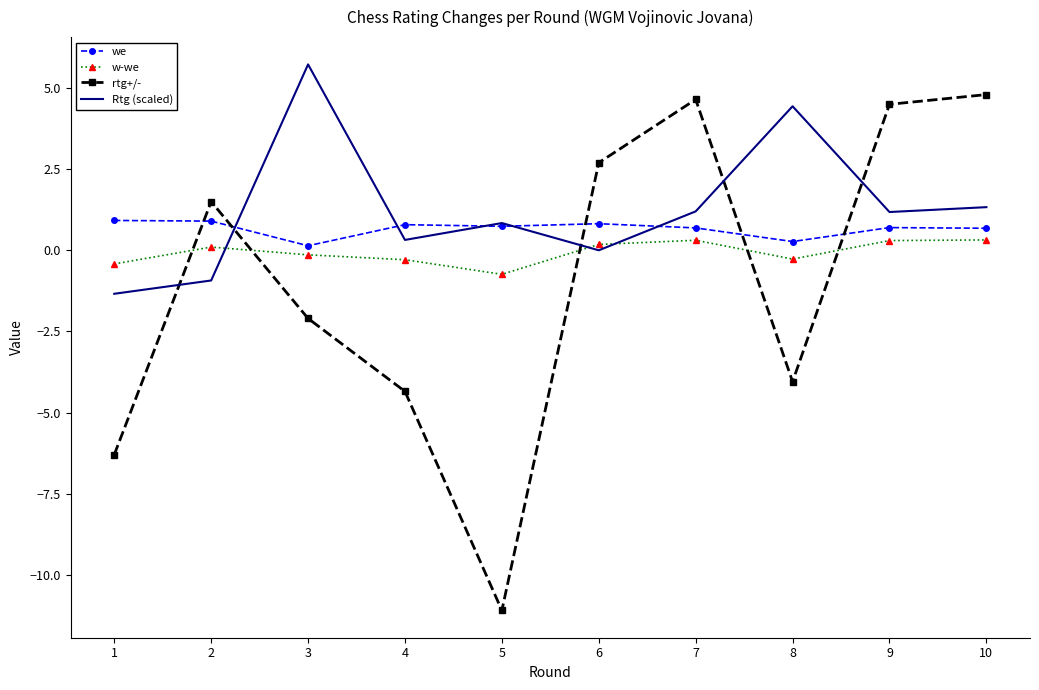

Which series has the largest total across all categories?

Rtg (scaled)